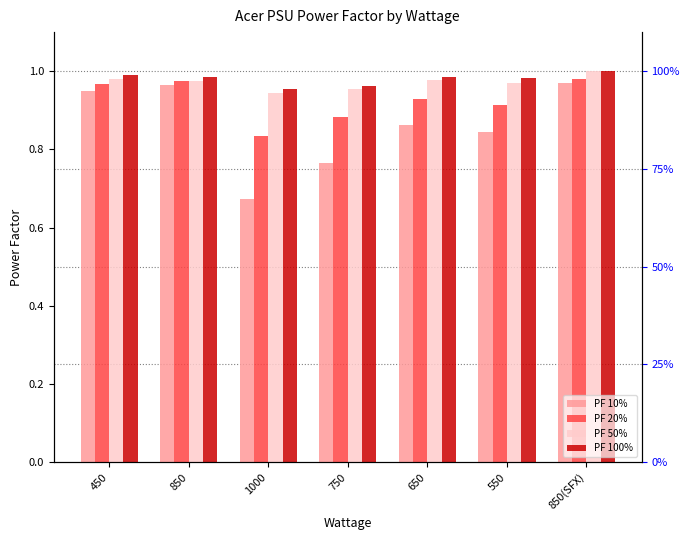

Does the chart contain any negative values?

No